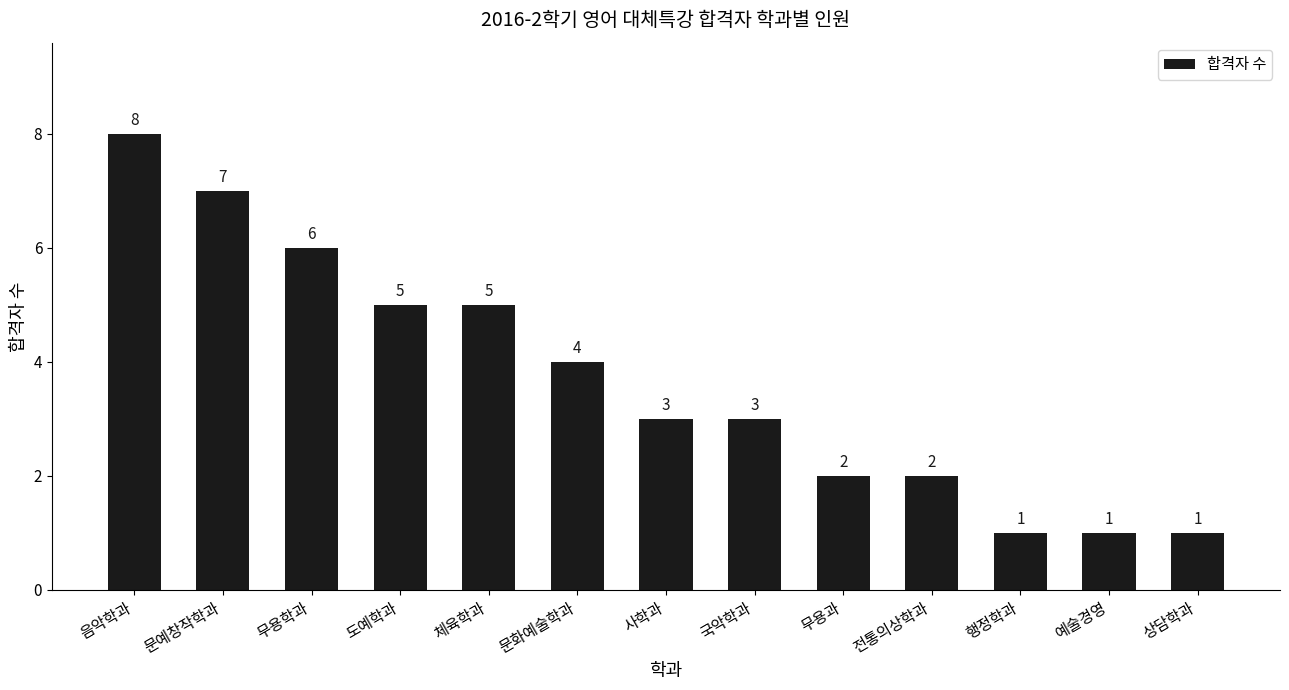

What is the label of the 2nd bar from the right?

예술경영